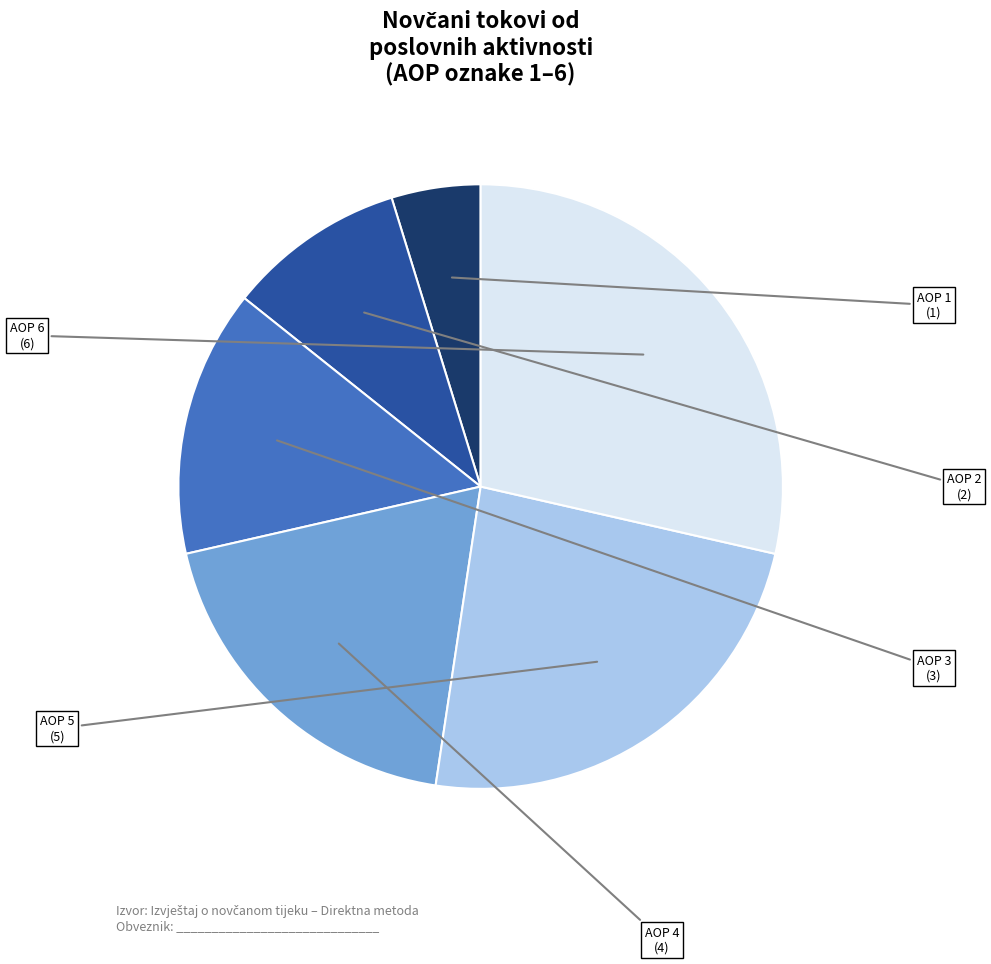

Does any single category account for the majority?

No